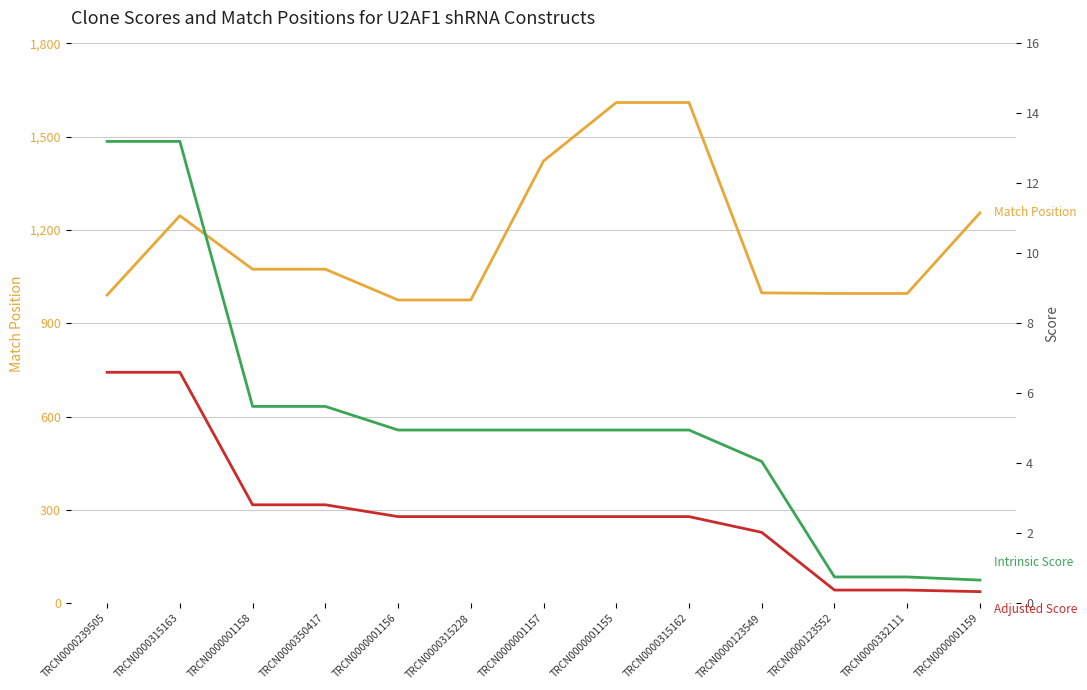

Which has a higher value, TRCN0000332111 or TRCN0000001156?

TRCN0000332111